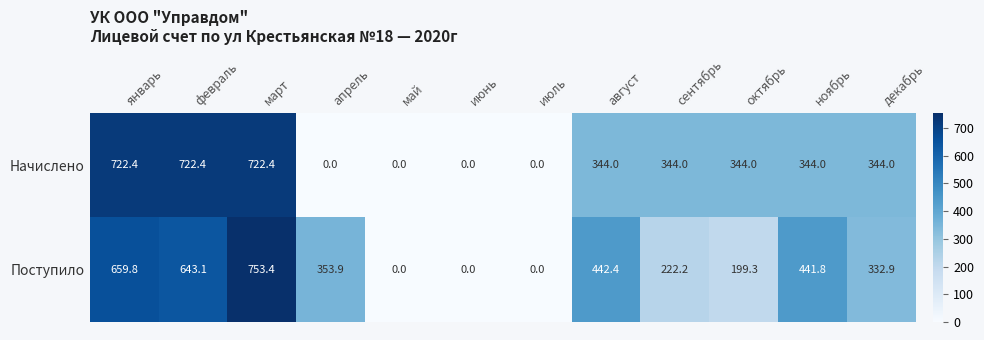

What is the spread (max minus min) of values at апрель?

353.9